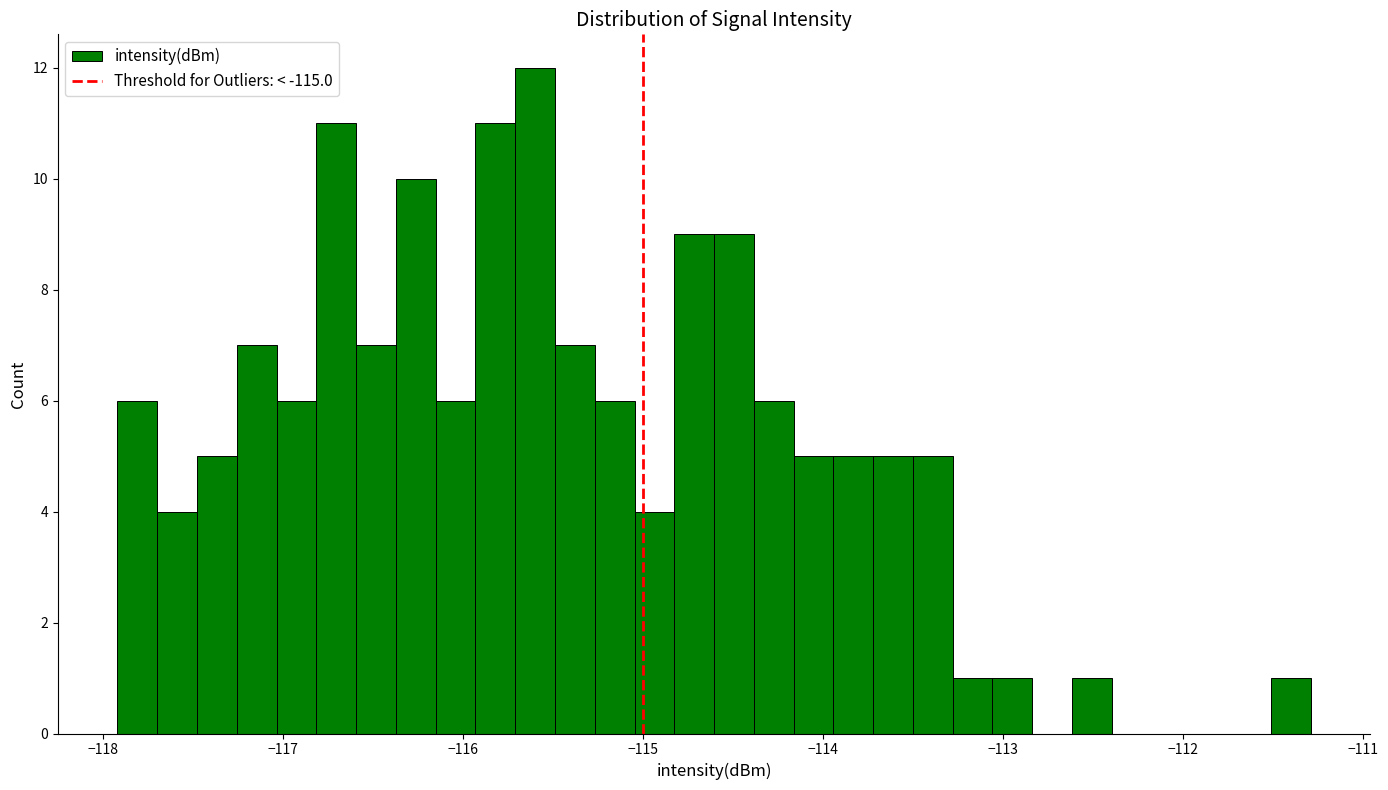

Around what value on the x-axis is the tallest bar? Give the approximate position of its centre, as read against the axis.

-115.6